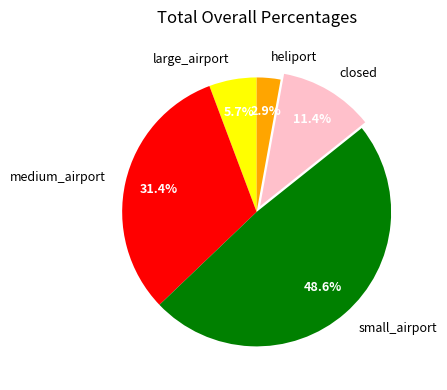

Approximately how many times larger is the value at small_airport compared to closed?

4.3